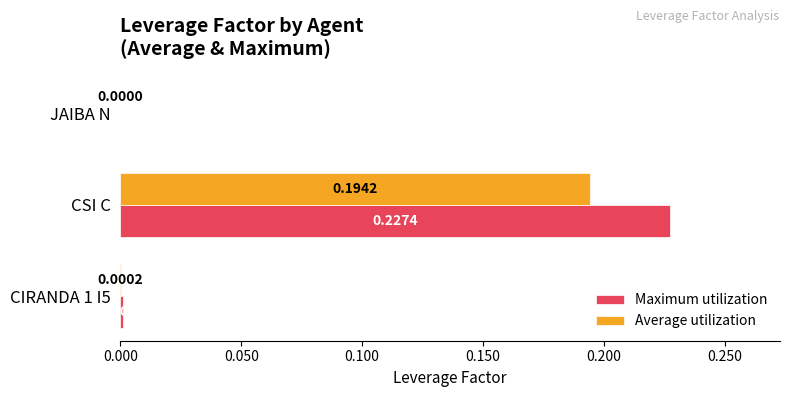

Where is Maximum utilization nearest to the value 0?

JAIBA N